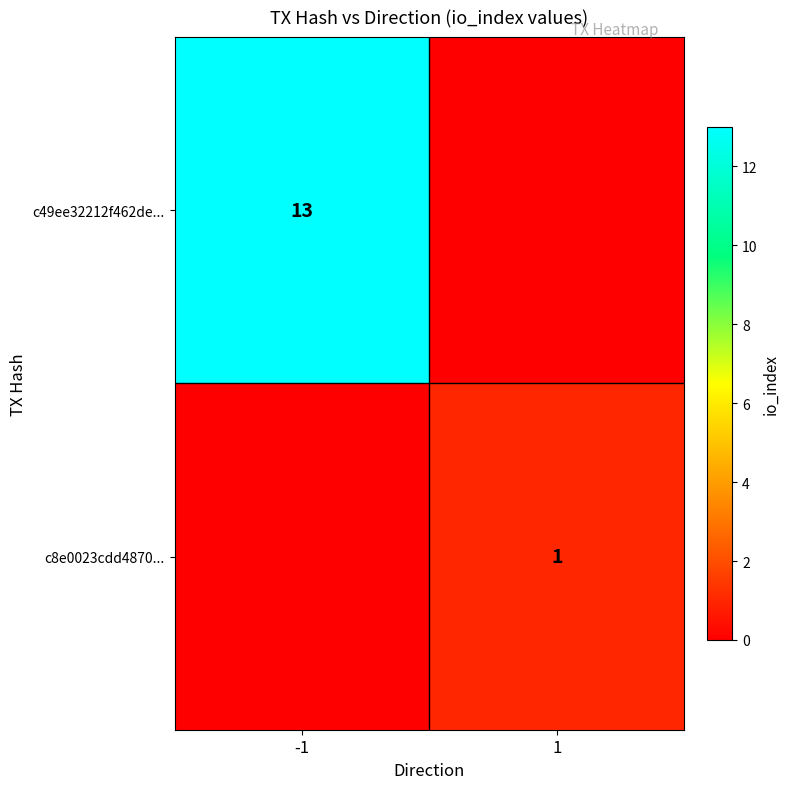

At which category does the chart reach its peak across all series?

-1